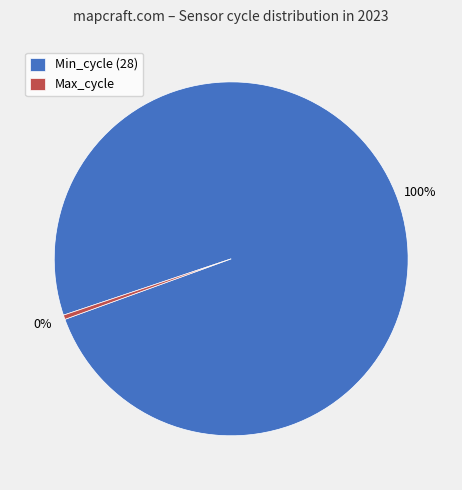

To the nearest percent, what portion does Min_cycle (28) represent?

100%